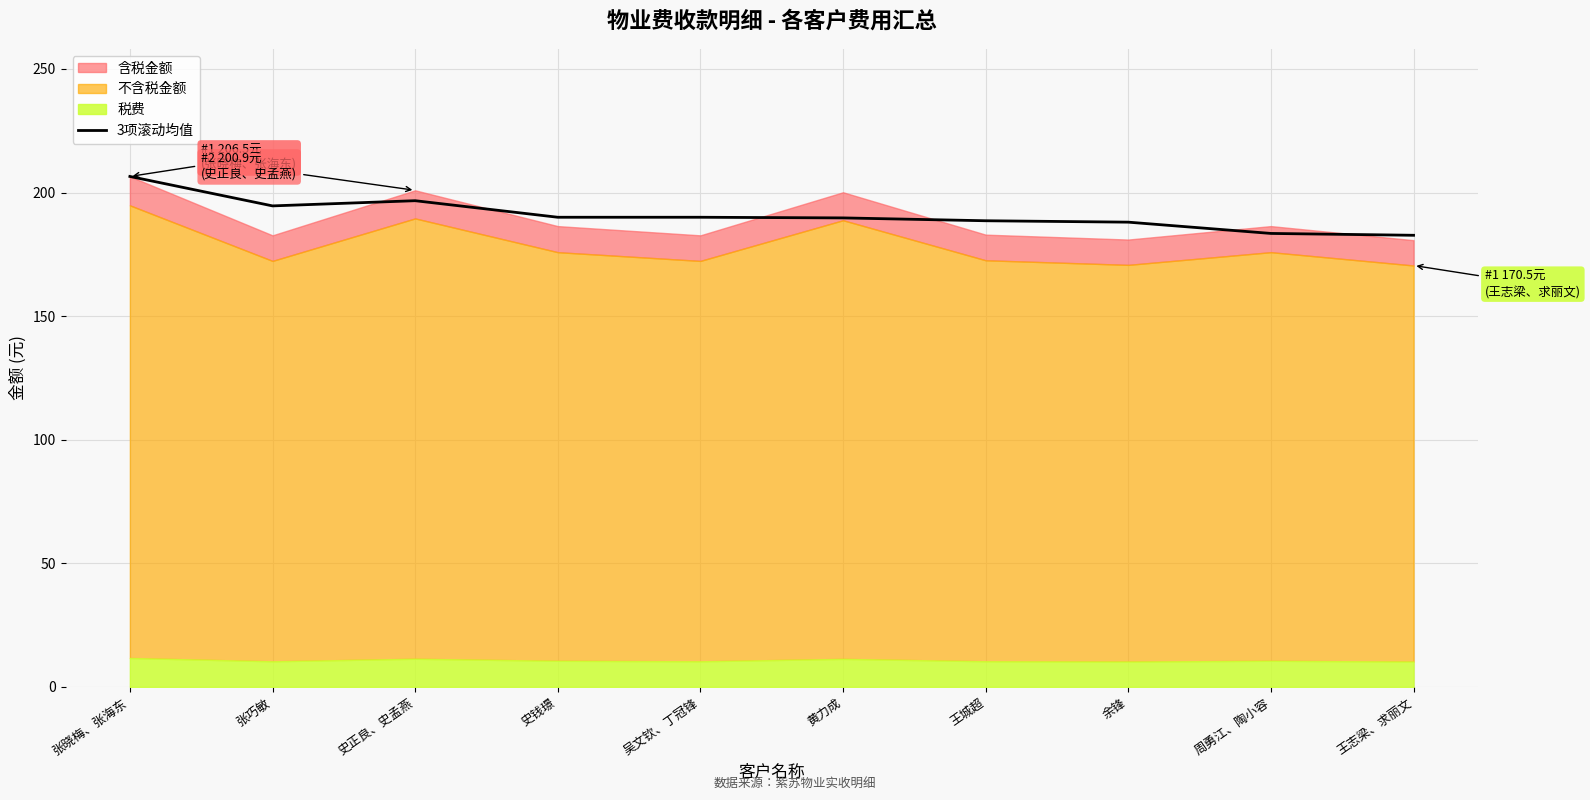

Which label corresponds to the smallest value in the chart?

王志梁、求丽文